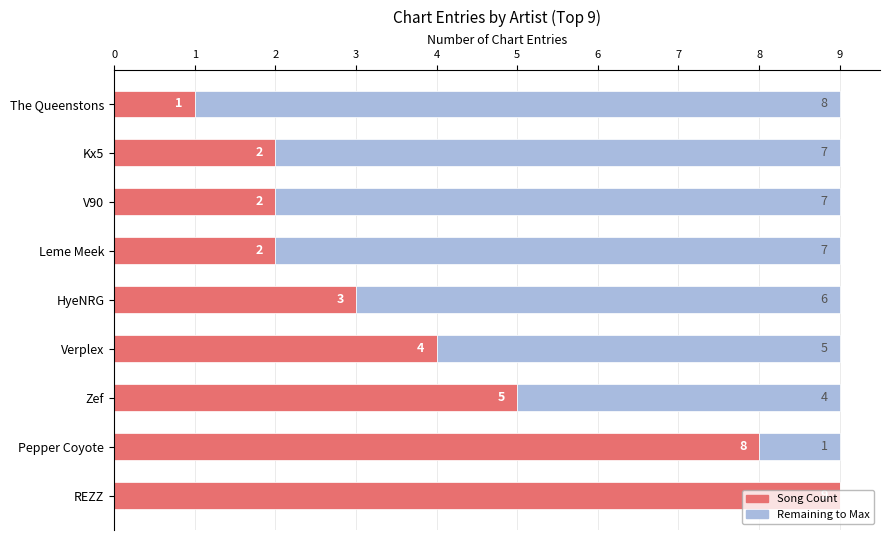

What is the total value across all series at V90?

9